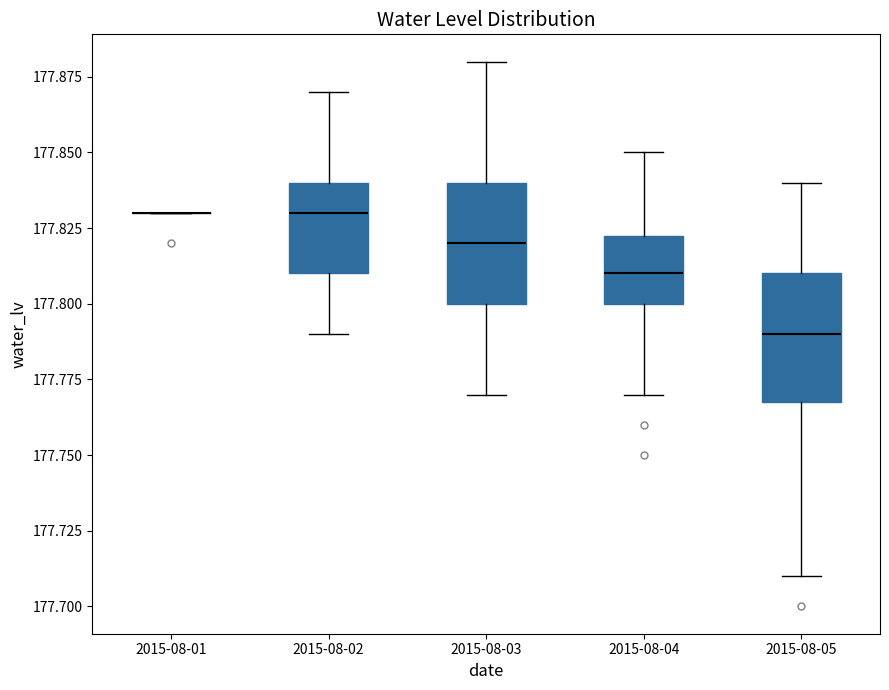

Reading left to right, read every box against the y-axis: the position of its median line, the range the box covers, and the ends of its whiskers. The values are not printed on the chart, so give them approximately, as read against the axis.

2015-08-01: box collapsed to a line at 177.830, whiskers 177.830 to 177.830
2015-08-02: median 177.830, box 177.810 to 177.840, whiskers 177.790 to 177.870
2015-08-03: median 177.820, box 177.800 to 177.840, whiskers 177.770 to 177.880
2015-08-04: median 177.810, box 177.800 to 177.825, whiskers 177.770 to 177.850
2015-08-05: median 177.790, box 177.770 to 177.810, whiskers 177.710 to 177.840